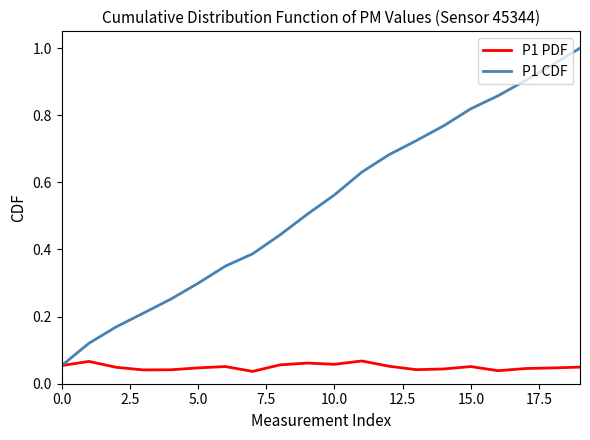

Count the P1 PDF values in the range 0 to 1.

20